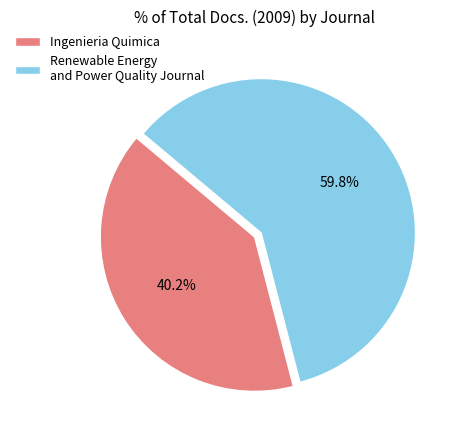

To the nearest percent, what is the average slice percentage?

50%